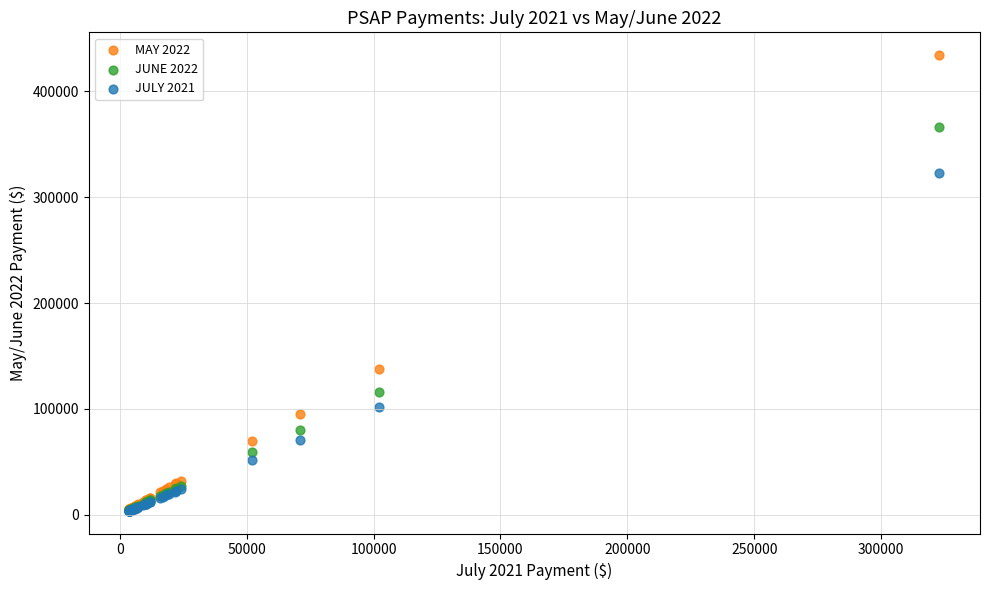

Which series contains the highest Y value?

MAY 2022